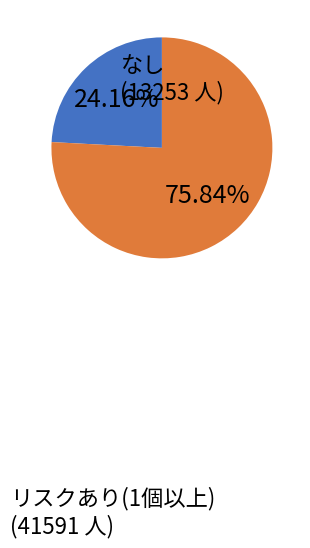

Rank the categories by value from lowest to highest.

なし, リスクあり(1個以上)